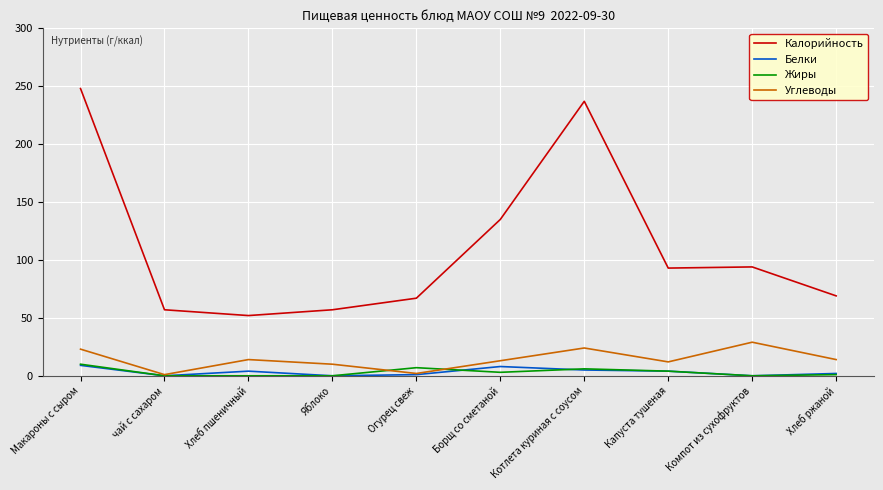

True or false: Жиры and Калорийность cross at least once.

False